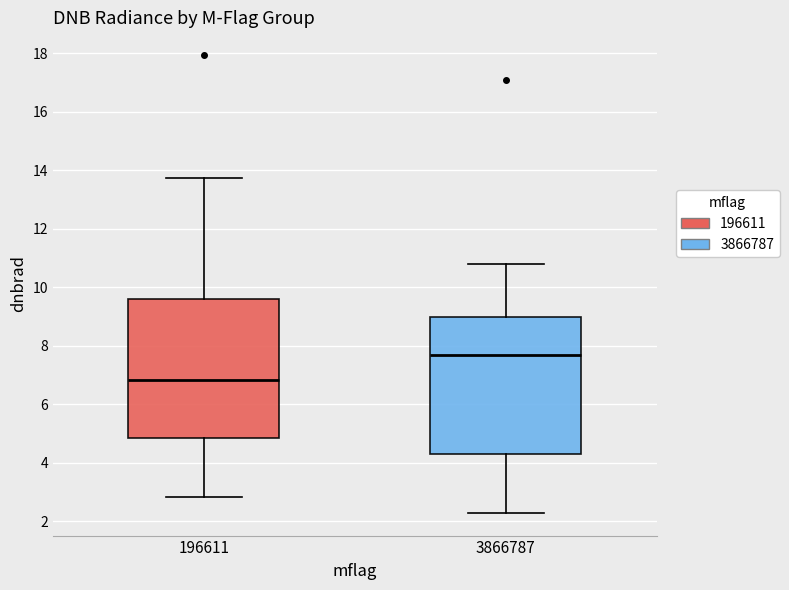

Reading left to right, transcribe this box plot: for each box, give where its median line is, the range the box spans, and where its two whiskers end, as read against the y-axis. The values are not printed on the chart, so give them approximately, as read against the axis.

196611: median 6.8, box 4.8 to 9.6, whiskers 2.8 to 13.8
3866787: median 7.6, box 4.2 to 9.0, whiskers 2.2 to 10.8